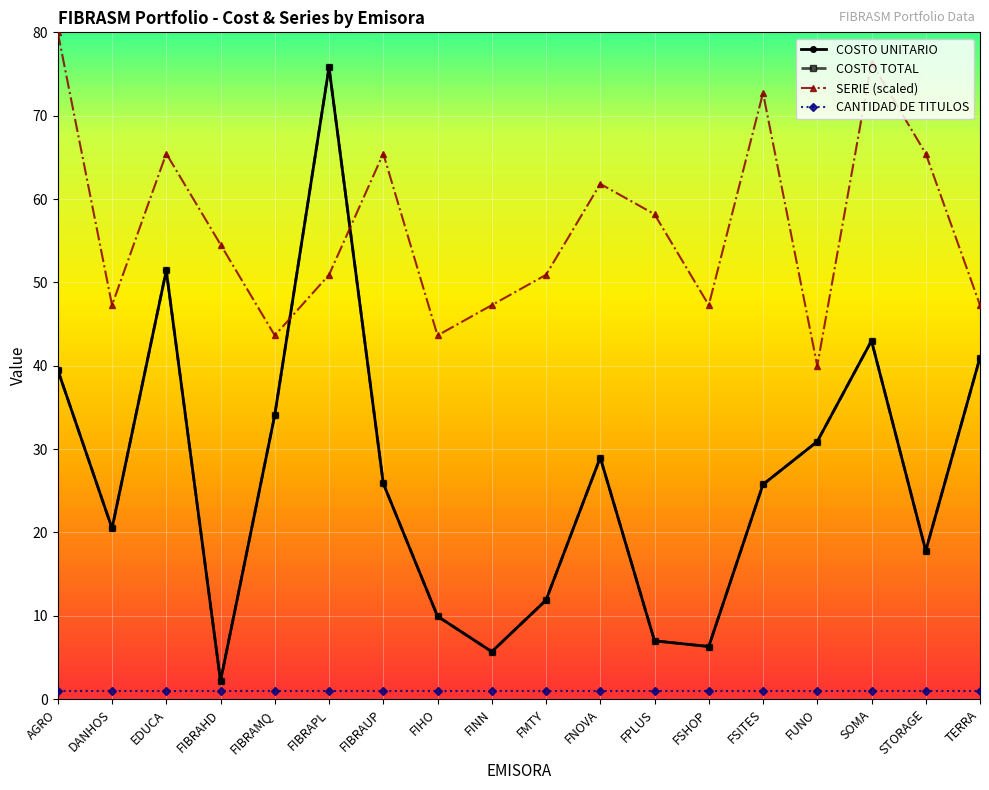

Is this an area chart (filled region under the line)?

No